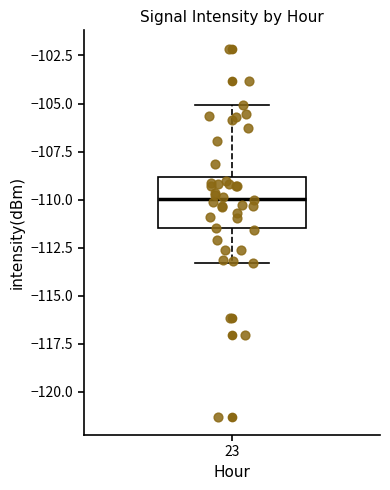

Where is the lower edge of the box at x = 23 on the y-axis? The values are not printed on the chart, so give them approximately, as read against the axis.

-111.5